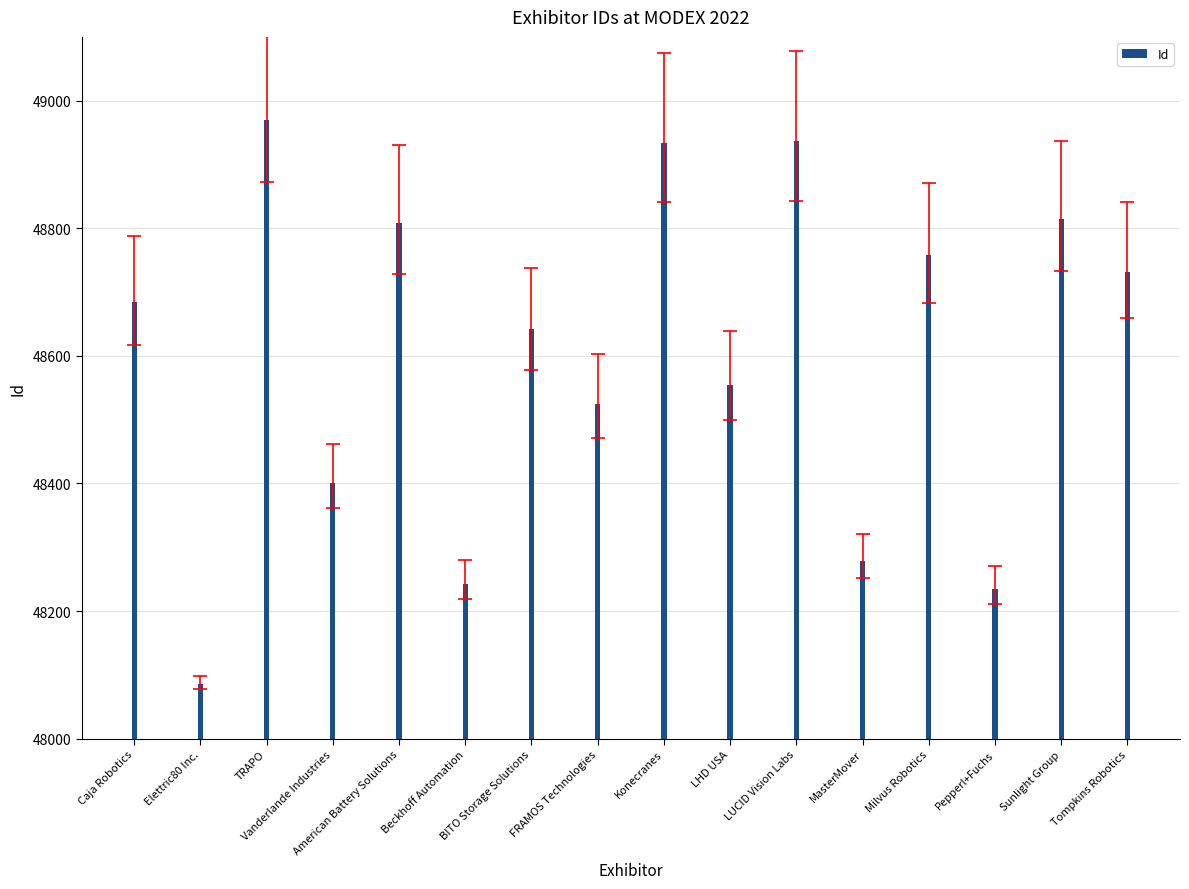

Does the chart contain stacked bars?

No